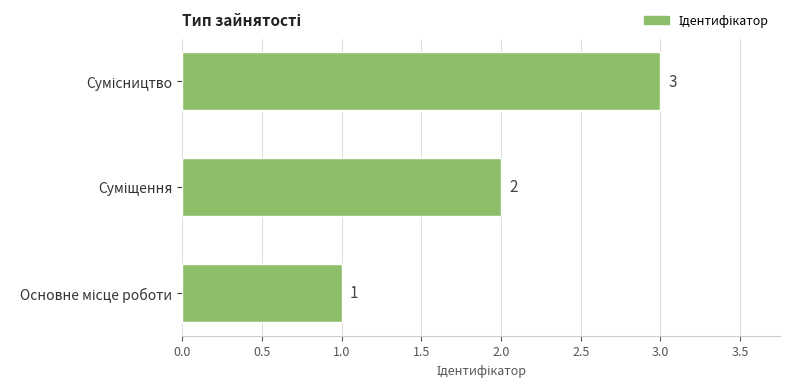

What is the smallest value displayed?

1